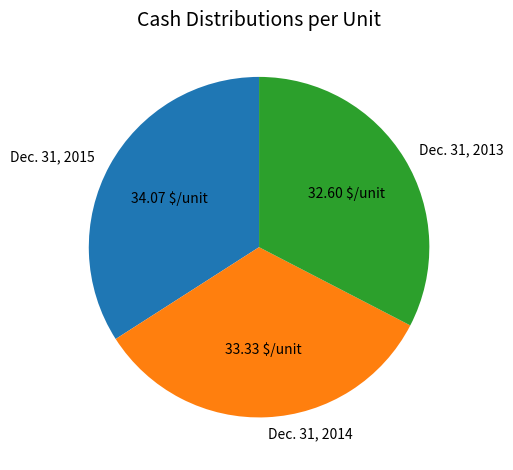

Does any single category account for the majority?

No